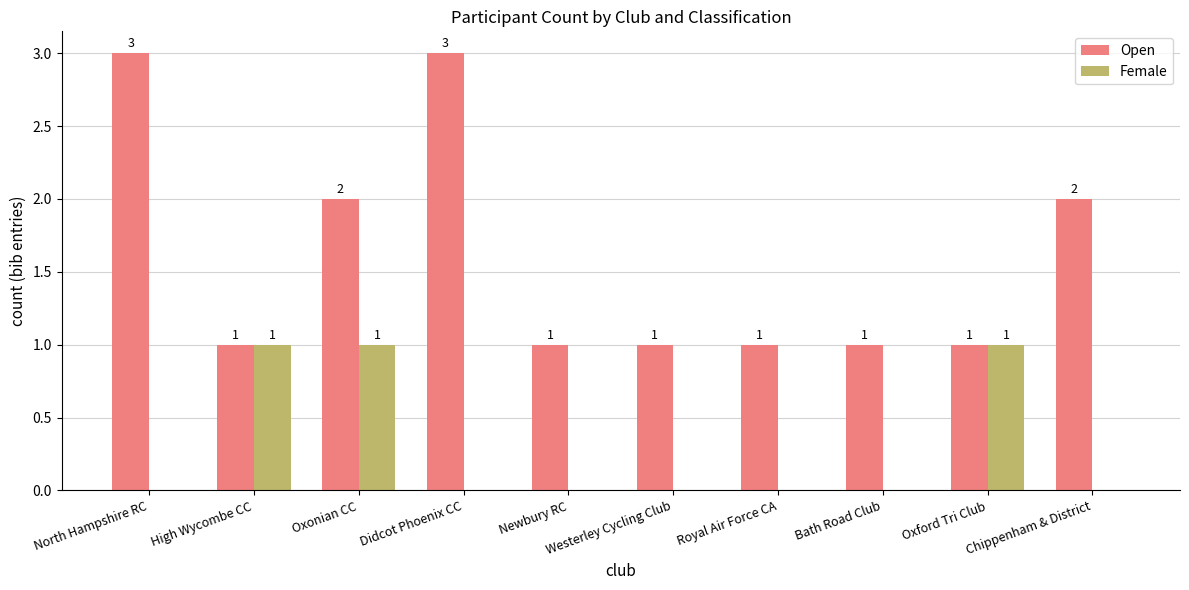

Are the bars horizontal?

No